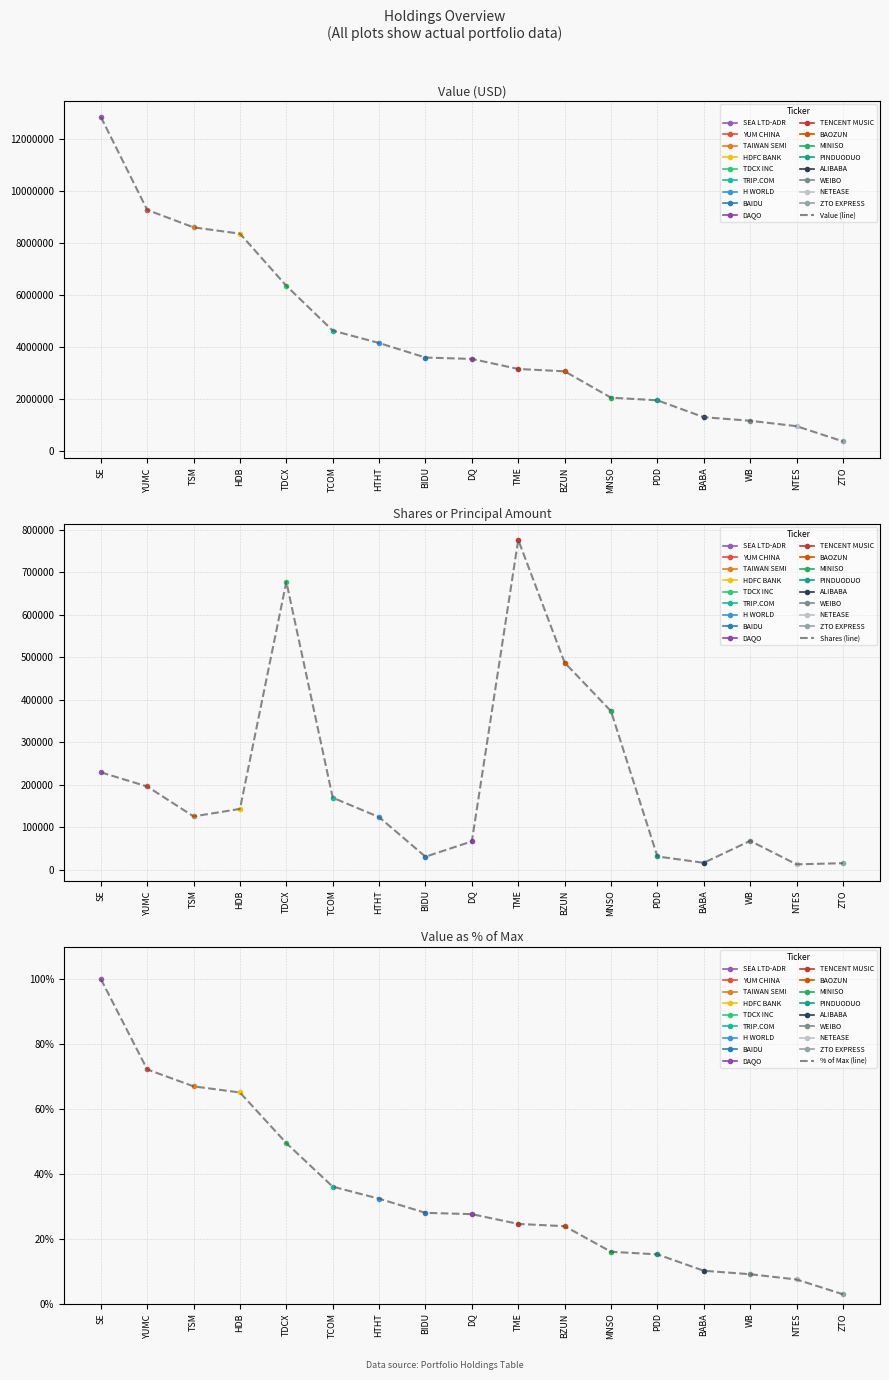

True or false: Value and Shares or principal amount cross at least once.

False